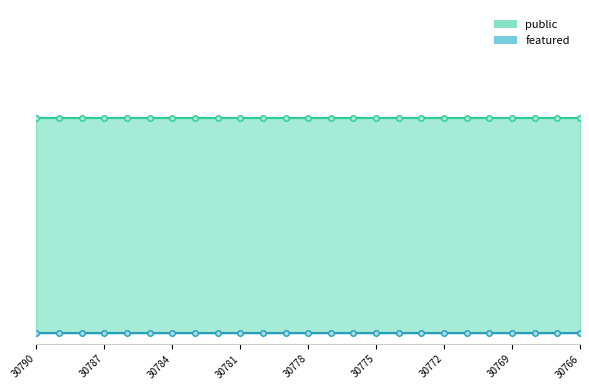

At which category is the sum across all series the highest?

30790